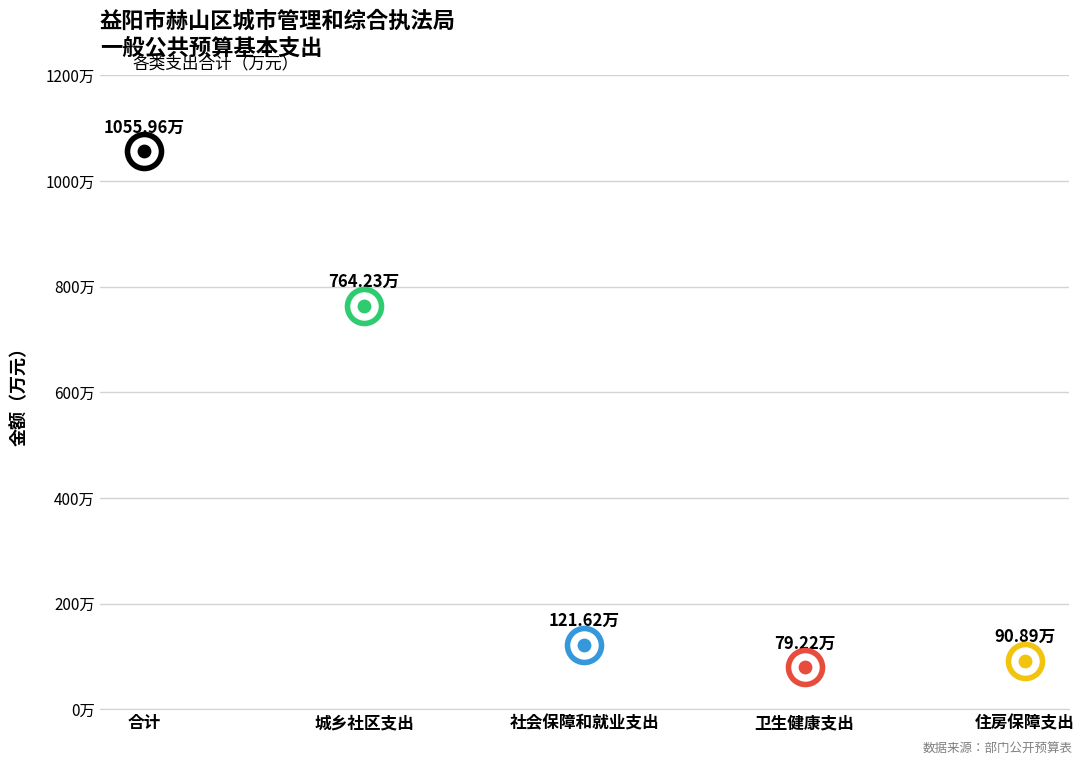

What is the change in value from 合计 to 住房保障支出?

-965.1